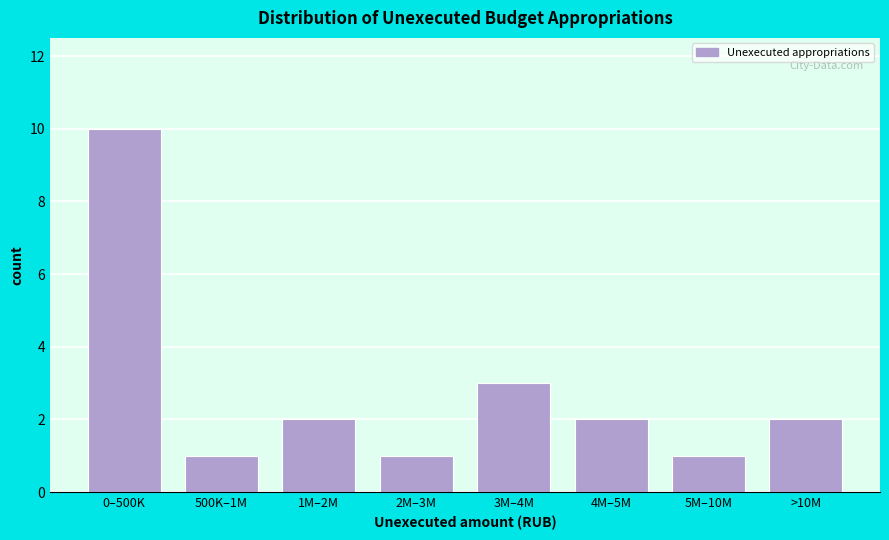

Reading left to right, extract all data points from this chart.

0–500K=10	500K–1M=1	1M–2M=2	2M–3M=1	3M–4M=3	4M–5M=2	5M–10M=1	>10M=2